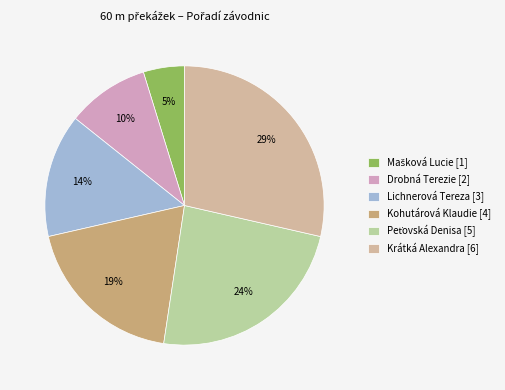

Count the number of slices in the pie.

6